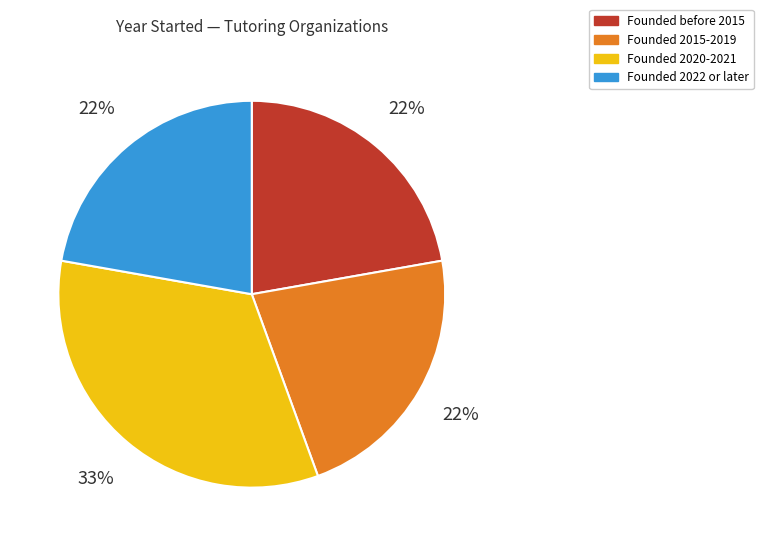

What percentage is the Founded 2020-2021 slice, to the nearest percent?

33%